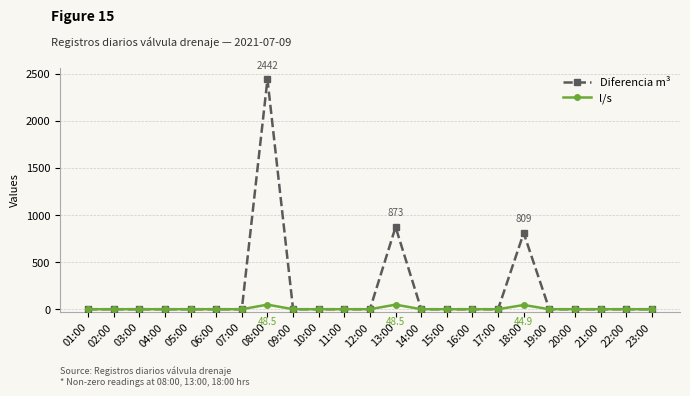

How many series are shown in this chart?

2